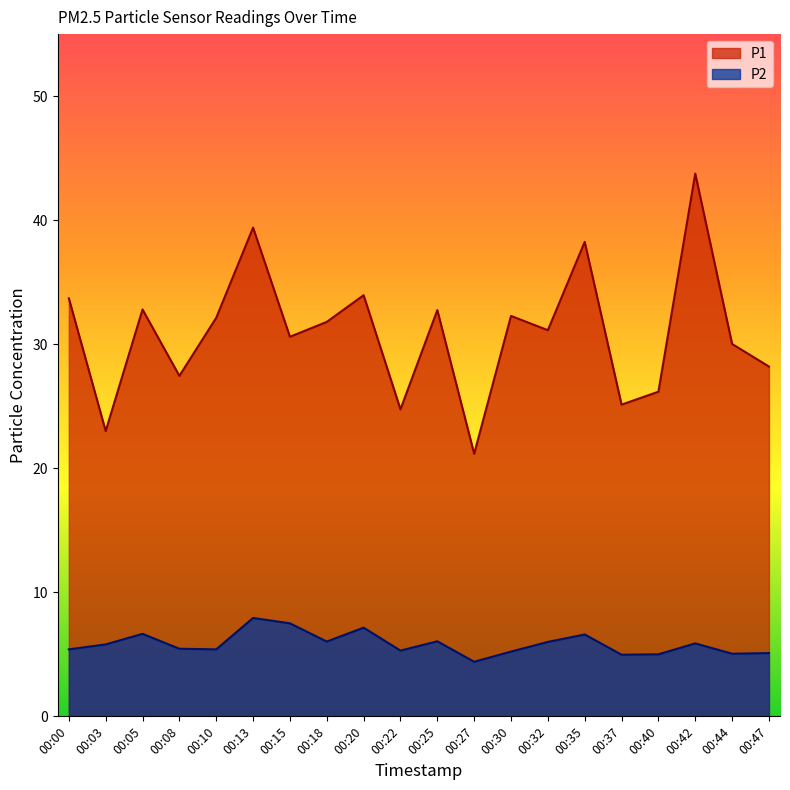

How many data points in P1 are less than 31?

9